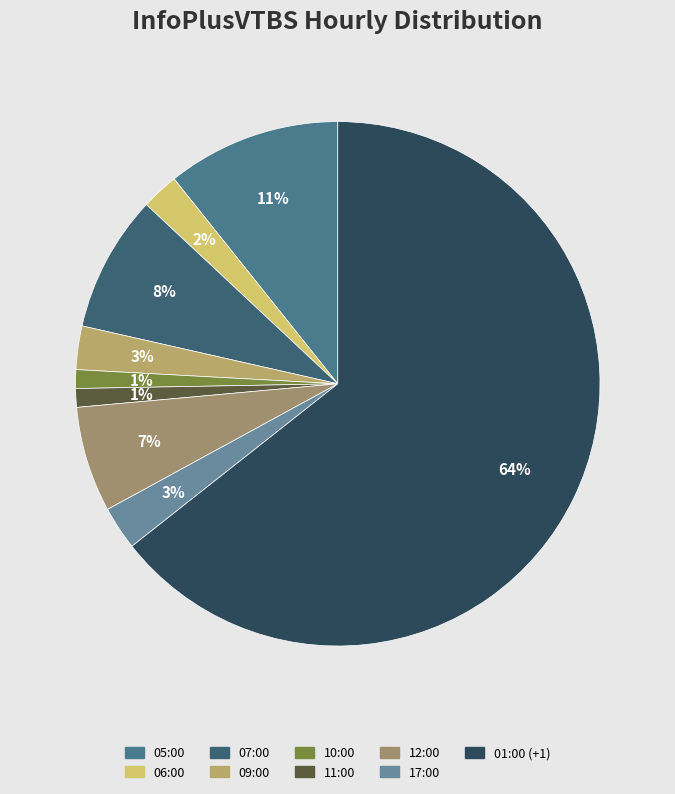

How many slices are in this pie chart?

9